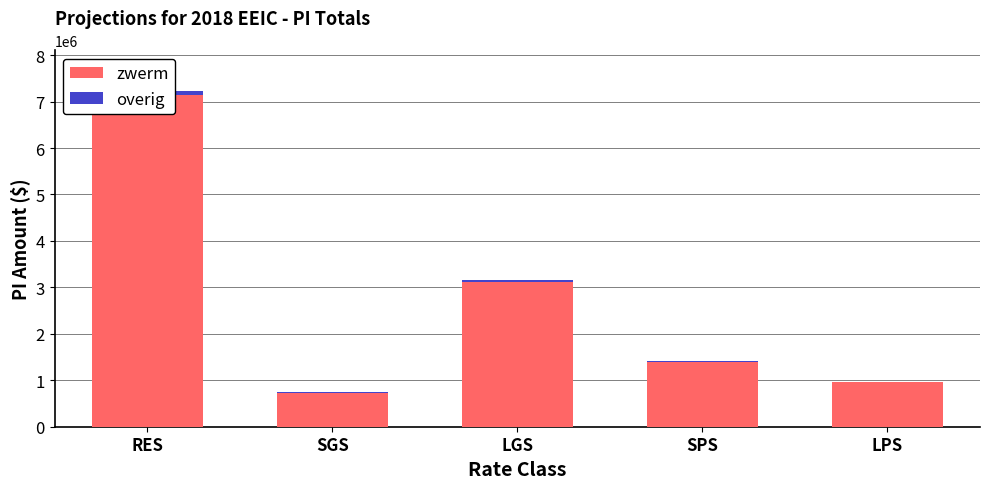

At which category is the sum across all series the highest?

RES